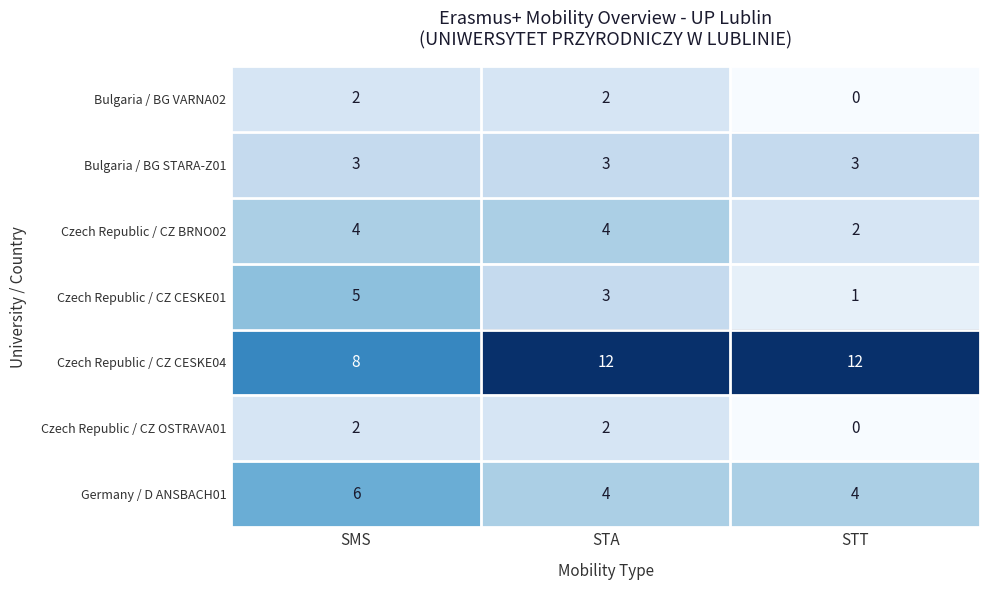

What is the difference between the maximum and minimum values in the Czech Republic / CZ CESKE01 series?

4